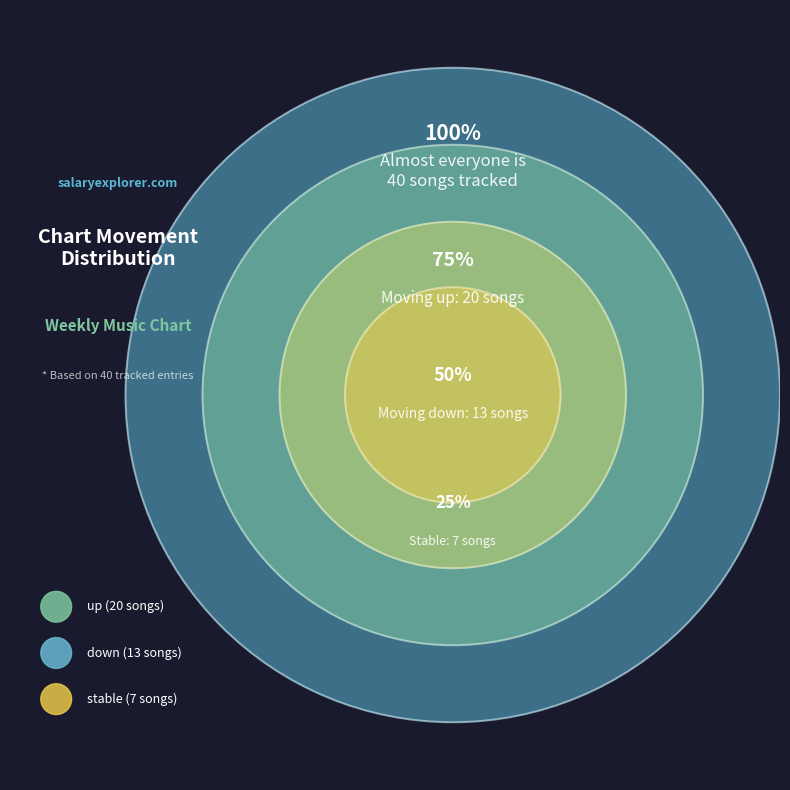

Count the number of slices in the pie.

3